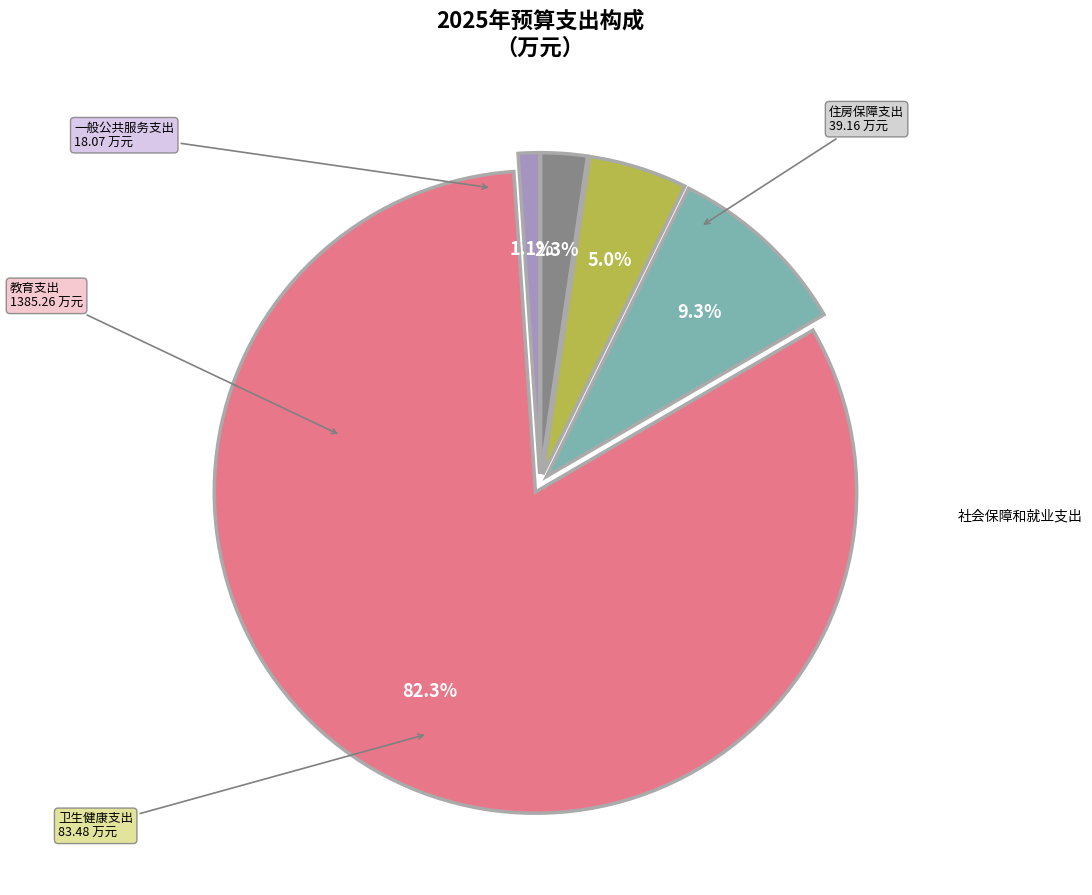

How many slices are in this pie chart?

5